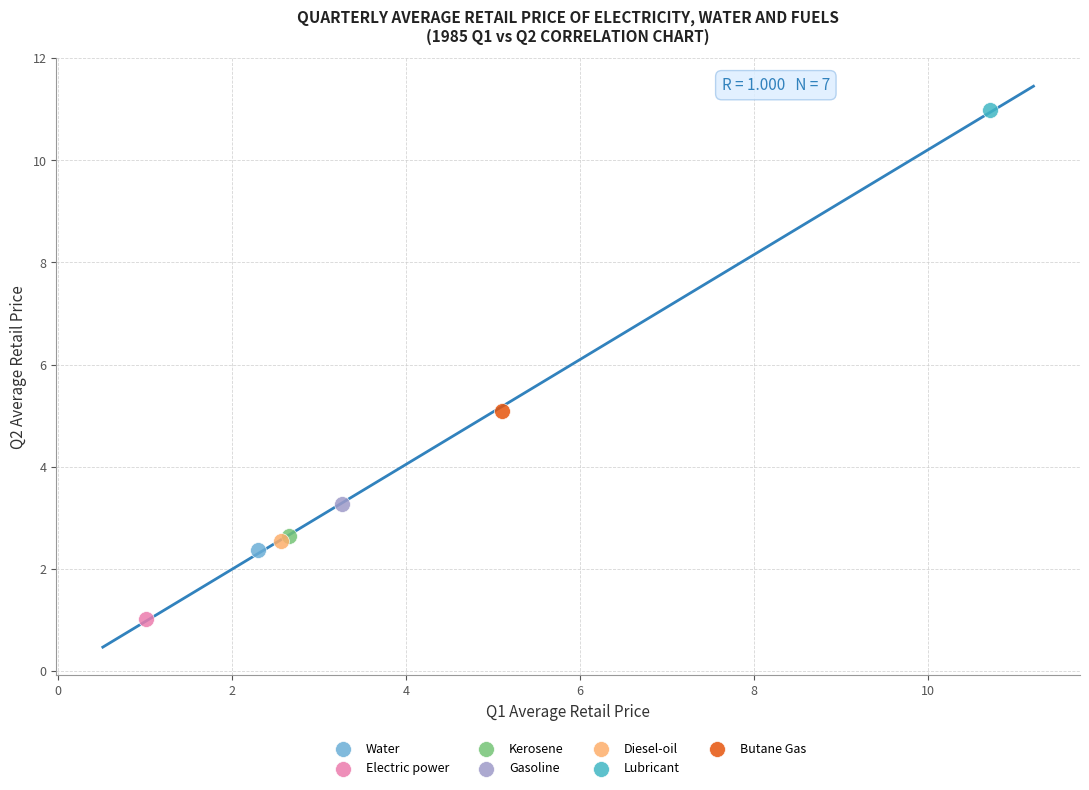

What are all the series names shown in the legend?

Water, Electric power, Kerosene, Gasoline, Diesel-oil, Lubricant, Butane Gas